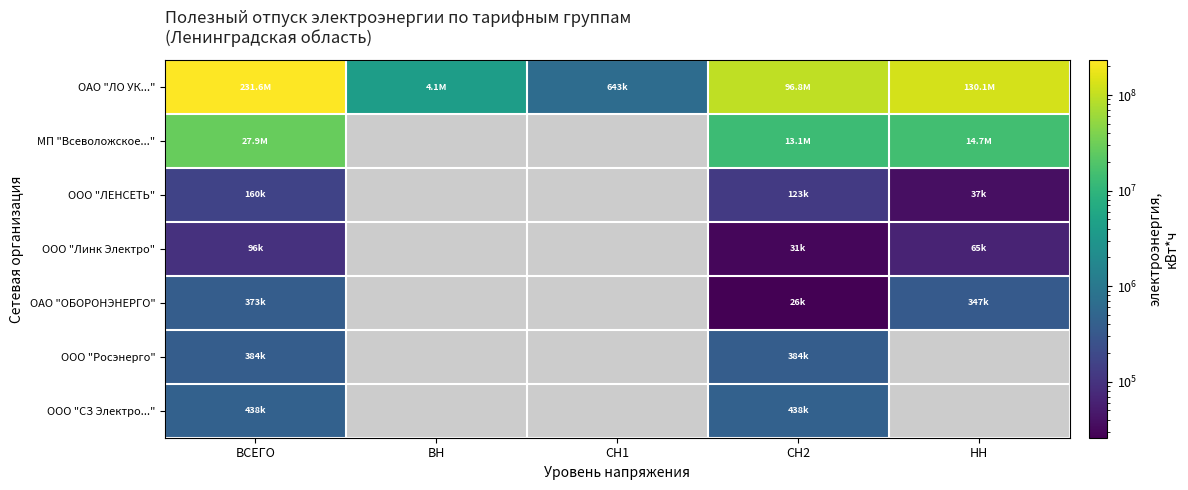

Which series has the widest spread of values?

ОАО "ЛО УК..."